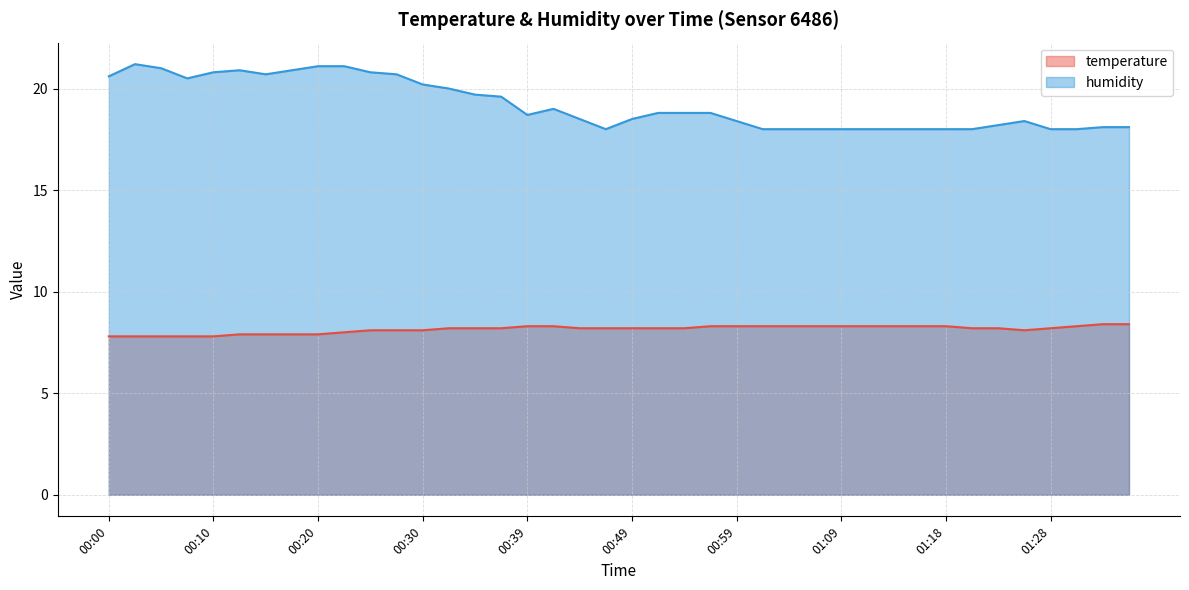

True or false: temperature and humidity intersect in this chart.

False